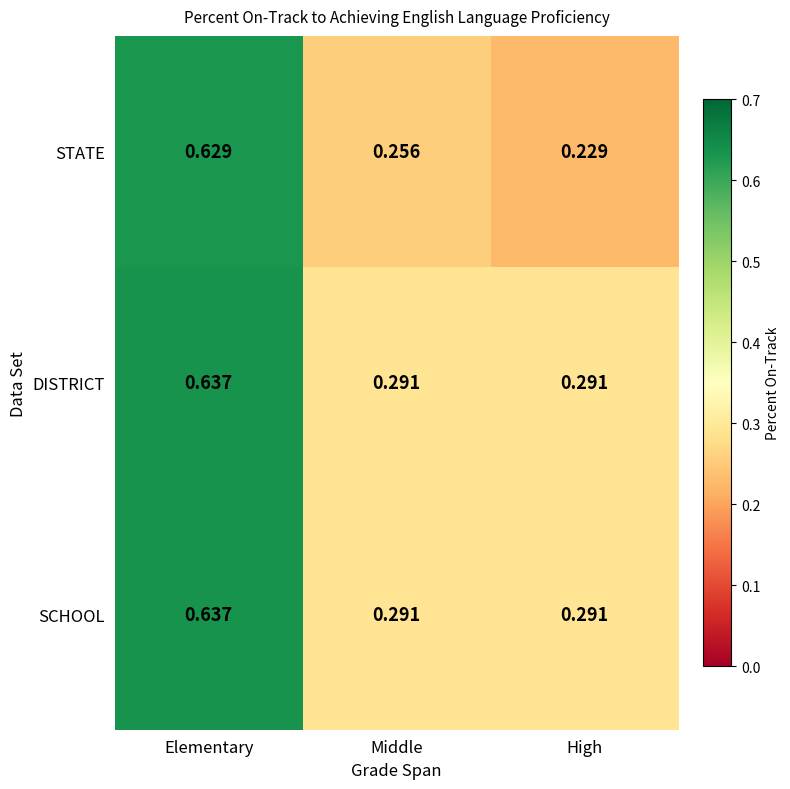

Rank the categories by STATE value from lowest to highest.

High, Middle, Elementary